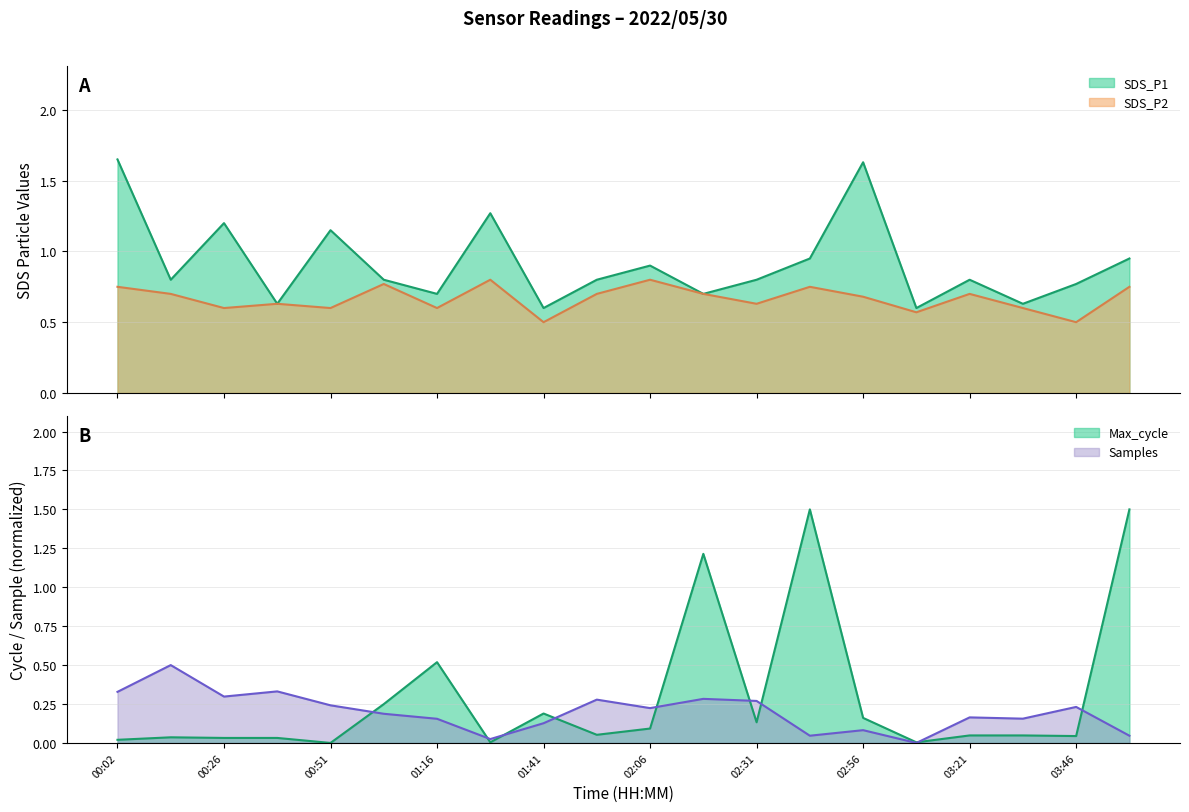

What is the difference between the highest and lowest values at 01:29?

1.3